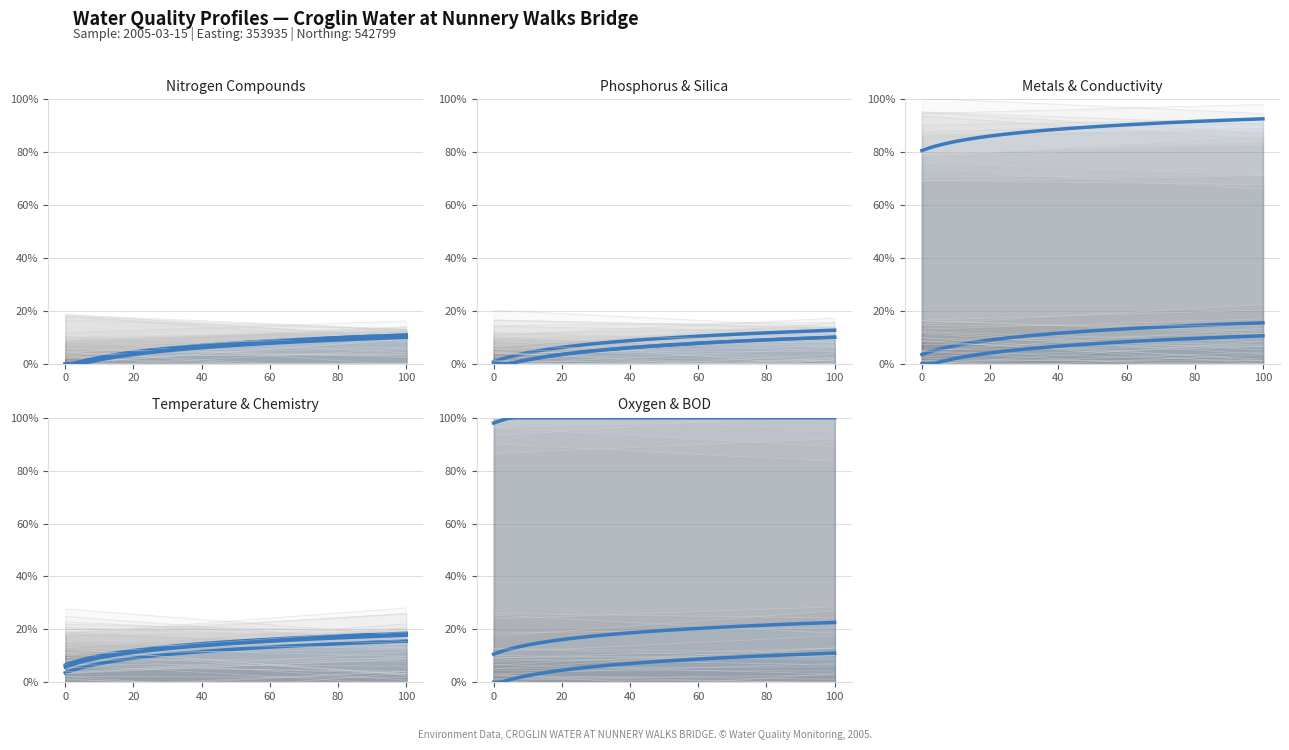

True or false: the data has more than 2 interior local peaks.

True